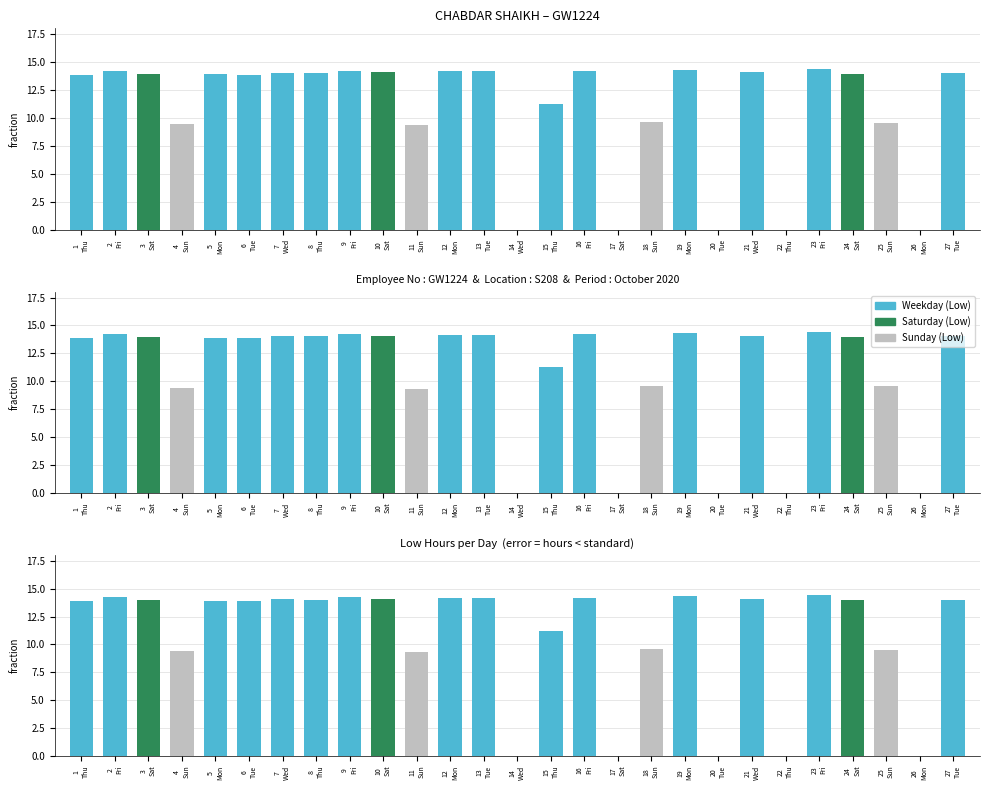

What is the value of the 27th bar from the left?

14.0